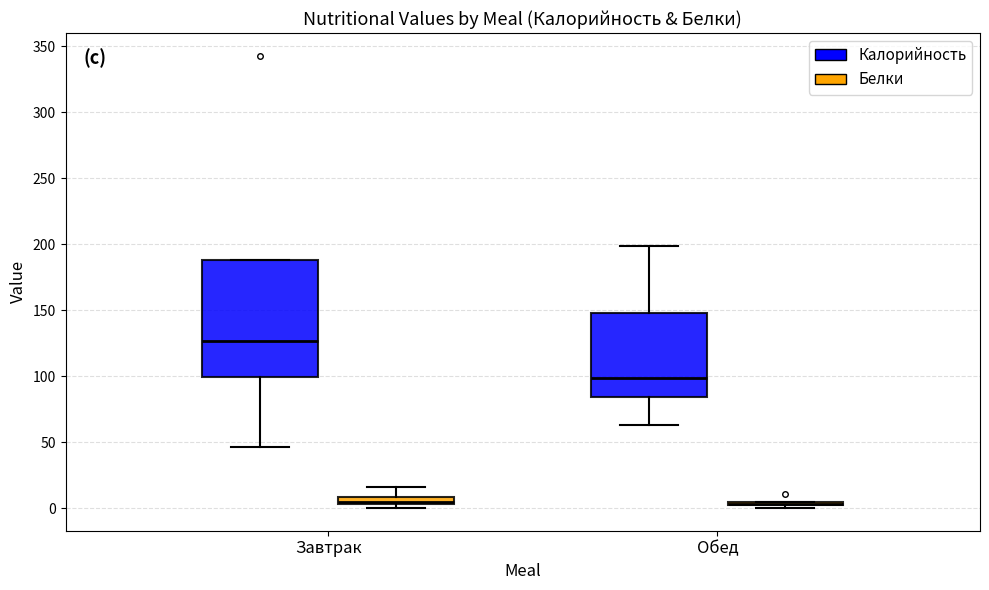

Comparing the boxes themselves (not the whiskers), which one is the tallest?

Завтрак (Калорийность)